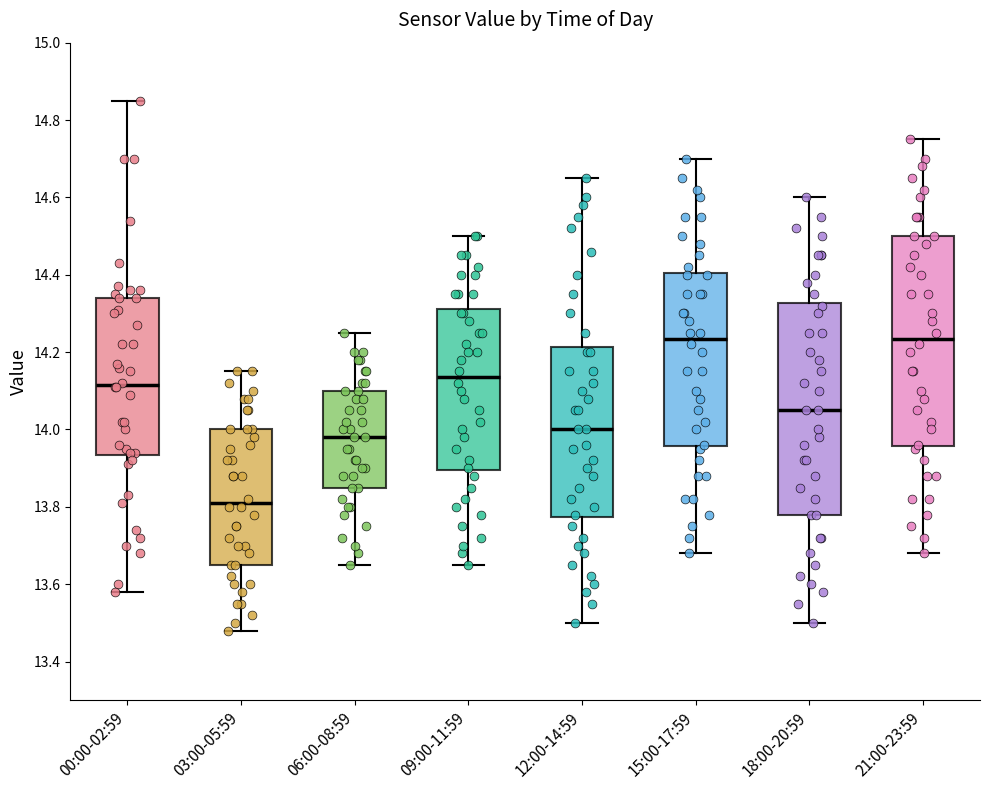

Reading left to right, transcribe this box plot: for each box, give where its median line is, the range the box spans, and where its two whiskers end, as read against the y-axis. The values are not printed on the chart, so give them approximately, as read against the axis.

00:00-02:59: median 14.12, box 13.94 to 14.34, whiskers 13.58 to 14.86
03:00-05:59: median 13.82, box 13.66 to 14.00, whiskers 13.48 to 14.16
06:00-08:59: median 13.98, box 13.86 to 14.10, whiskers 13.66 to 14.26
09:00-11:59: median 14.14, box 13.90 to 14.32, whiskers 13.66 to 14.50
12:00-14:59: median 14.00, box 13.78 to 14.22, whiskers 13.50 to 14.66
15:00-17:59: median 14.24, box 13.96 to 14.40, whiskers 13.68 to 14.70
18:00-20:59: median 14.06, box 13.78 to 14.32, whiskers 13.50 to 14.60
21:00-23:59: median 14.24, box 13.96 to 14.50, whiskers 13.68 to 14.76